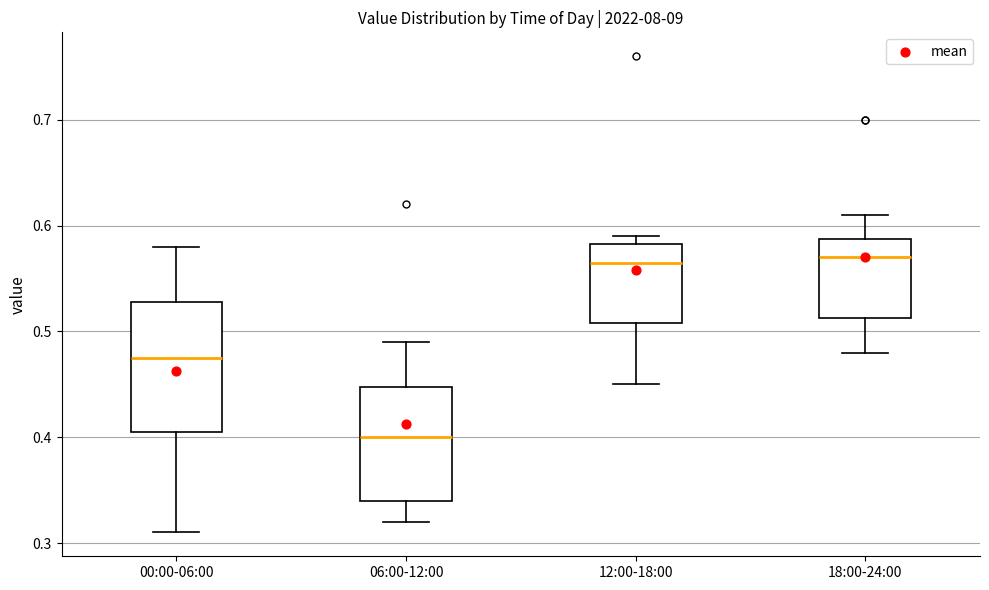

Reading left to right, read every box against the y-axis: the position of its median line, the range the box covers, and the ends of its whiskers. The values are not printed on the chart, so give them approximately, as read against the axis.

00:00-06:00: median 0.48, box 0.41 to 0.53, whiskers 0.31 to 0.58
06:00-12:00: median 0.40, box 0.34 to 0.45, whiskers 0.32 to 0.49
12:00-18:00: median 0.57, box 0.51 to 0.58, whiskers 0.45 to 0.59
18:00-24:00: median 0.57, box 0.51 to 0.59, whiskers 0.48 to 0.61